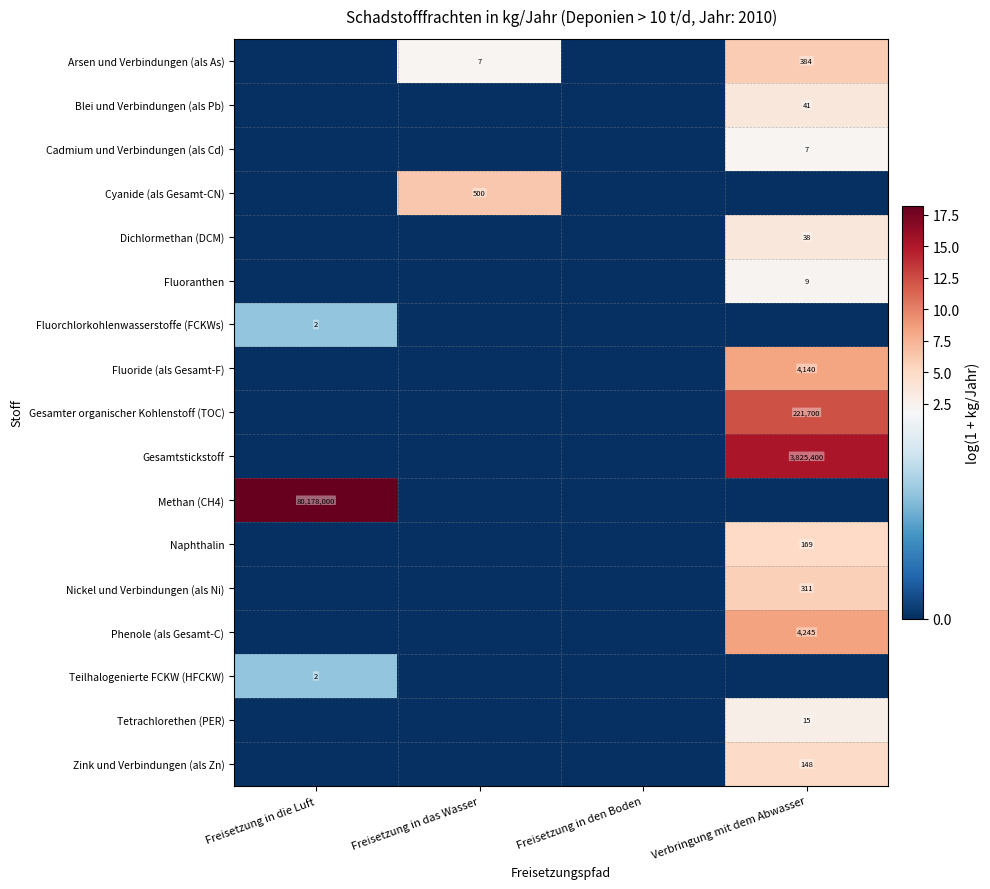

Rank the series at Freisetzung in das Wasser from highest to lowest value.

Cyanide (als Gesamt-CN), Arsen und Verbindungen (als As), Blei und Verbindungen (als Pb), Cadmium und Verbindungen (als Cd), Dichlormethan (DCM), Fluoranthen, Fluorchlorkohlenwasserstoffe (FCKWs), Fluoride (als Gesamt-F), Gesamter organischer Kohlenstoff (TOC), Gesamtstickstoff, Methan (CH4), Naphthalin, Nickel und Verbindungen (als Ni), Phenole (als Gesamt-C), Teilhalogenierte FCKW (HFCKW), Tetrachlorethen (PER), Zink und Verbindungen (als Zn)